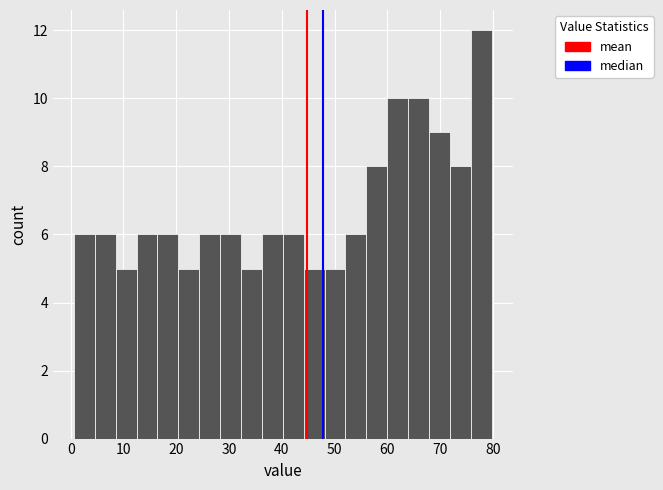

Read against the x-axis, roughly where is the centre of the tallest bar?

78